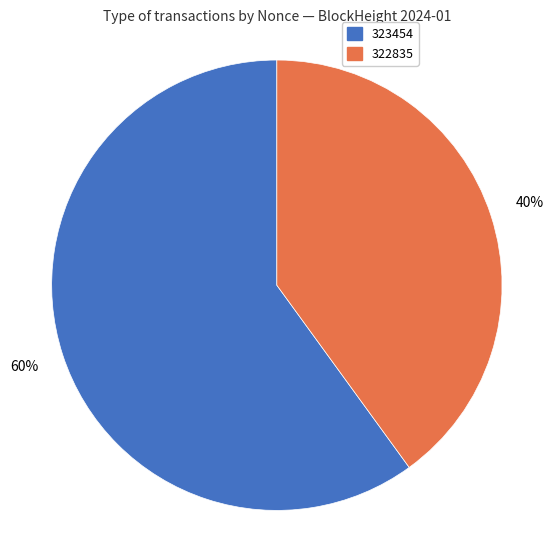

Is there a majority slice in this chart?

Yes